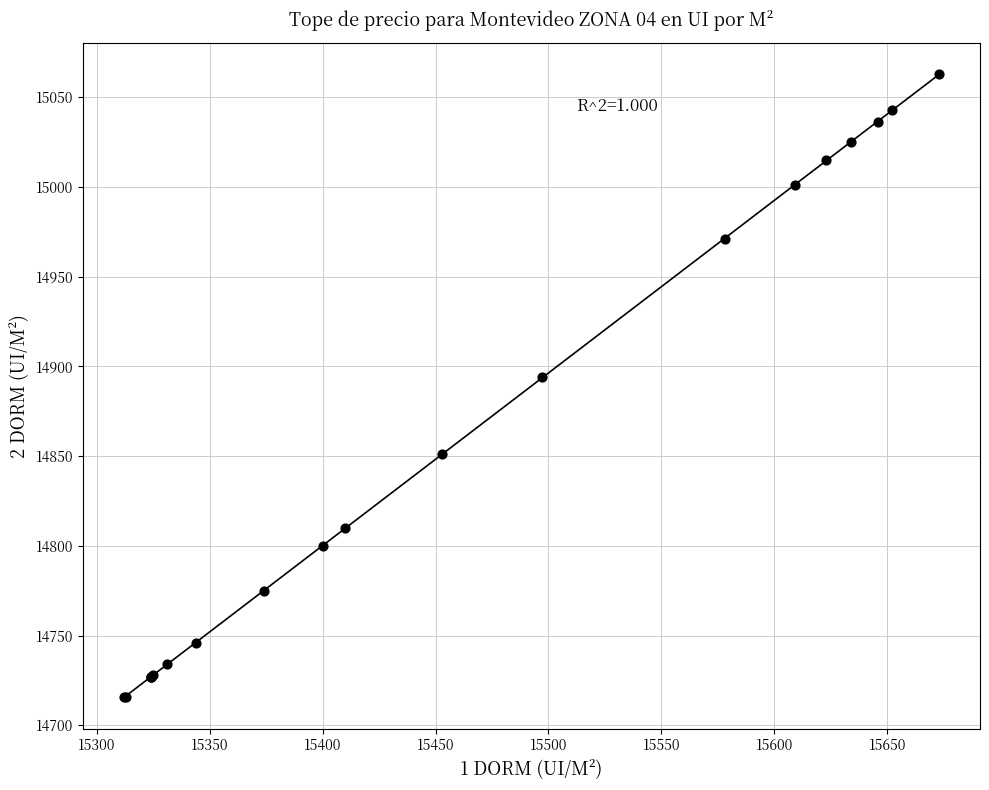

What Y value in the scatter plot is closest to 14889?

14894